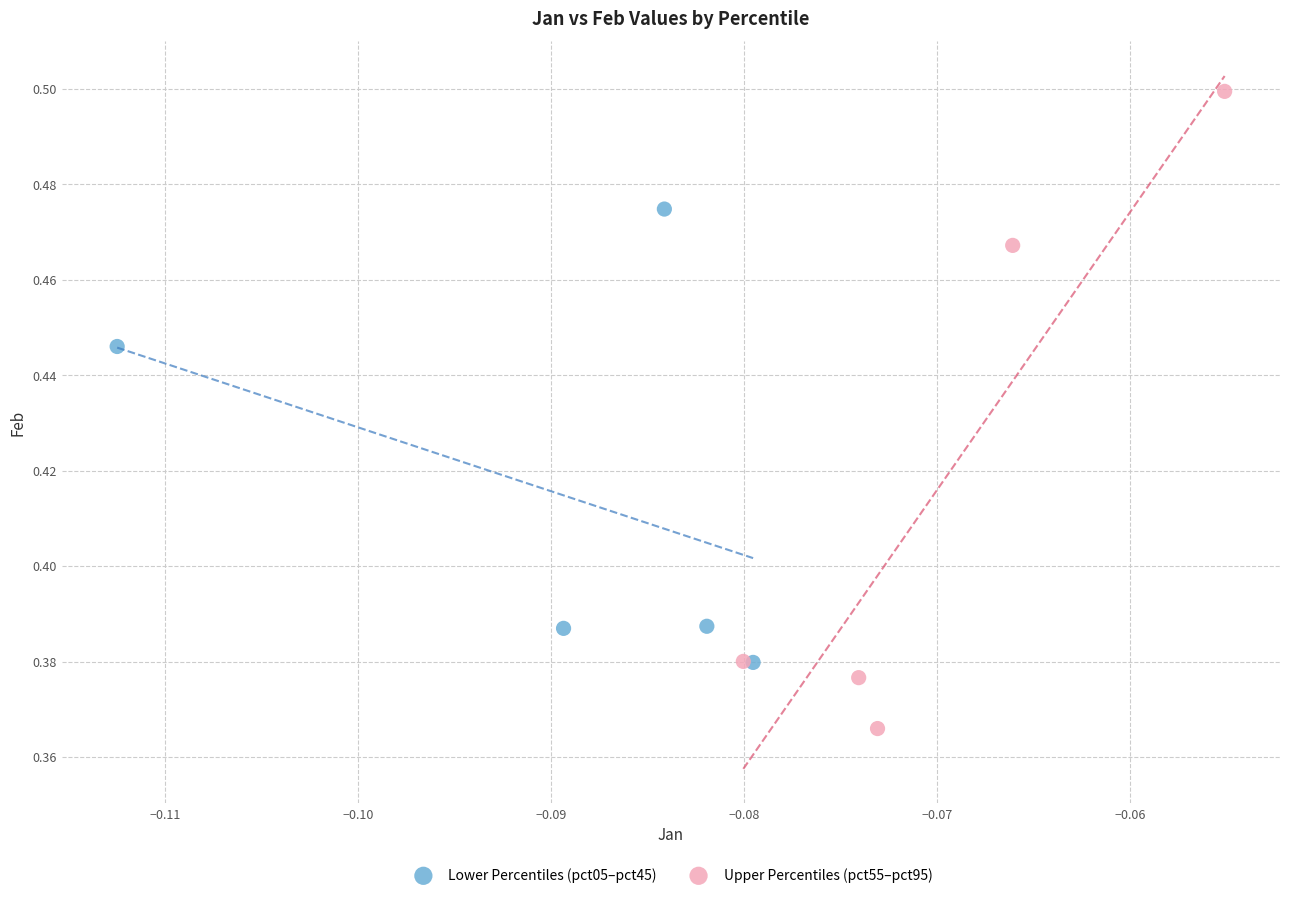

Which series reaches the minimum Y coordinate?

Upper Percentiles (pct55–pct95)